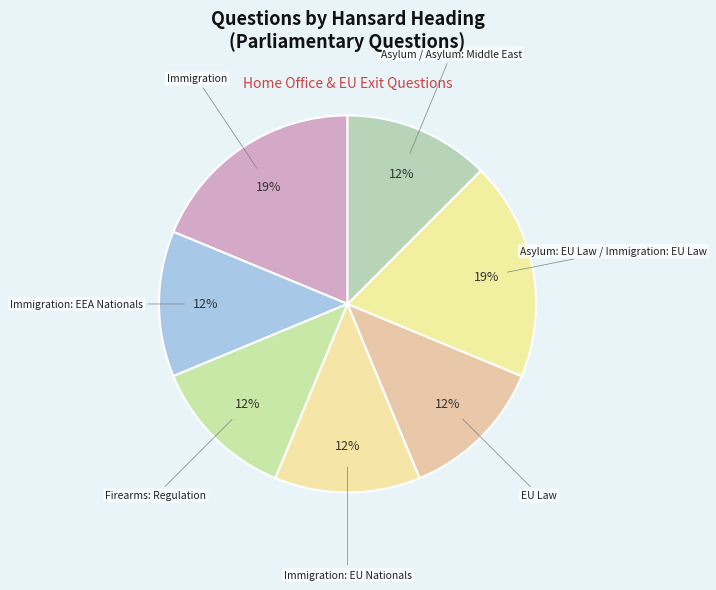

How many segments does this pie chart have?

7